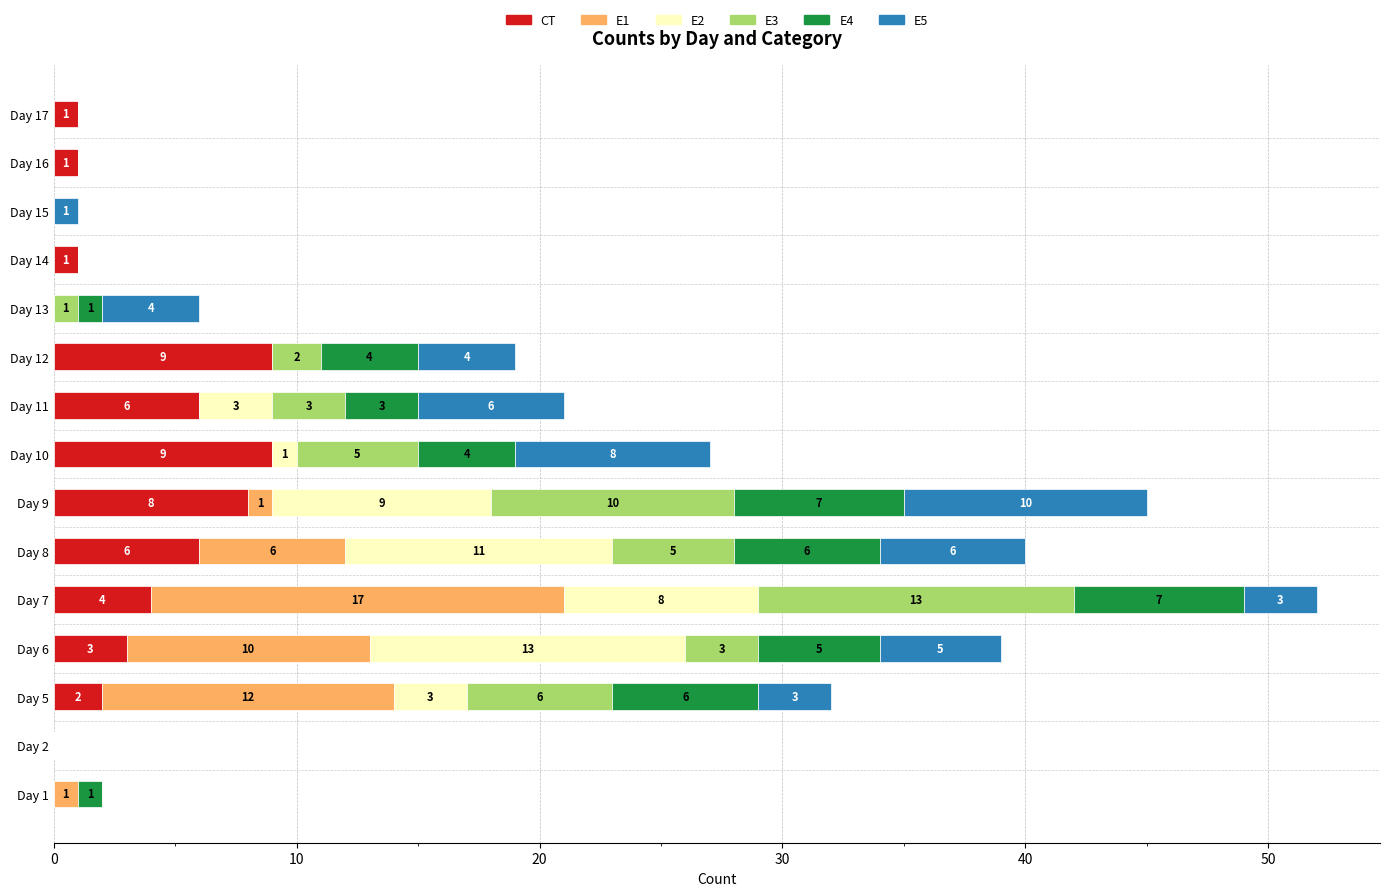

What is the difference between the CT values at 13 and 7?

4